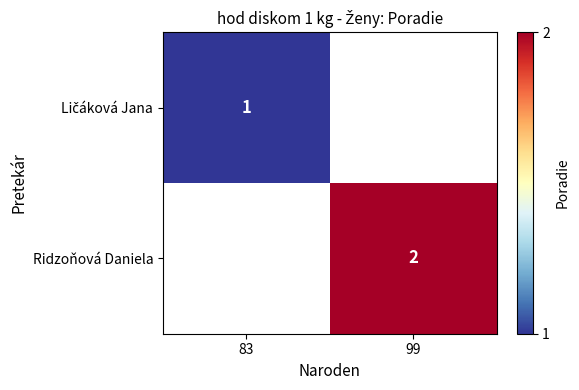

The Ridzoňová Daniela series shows 2 at 99. True or false?

True